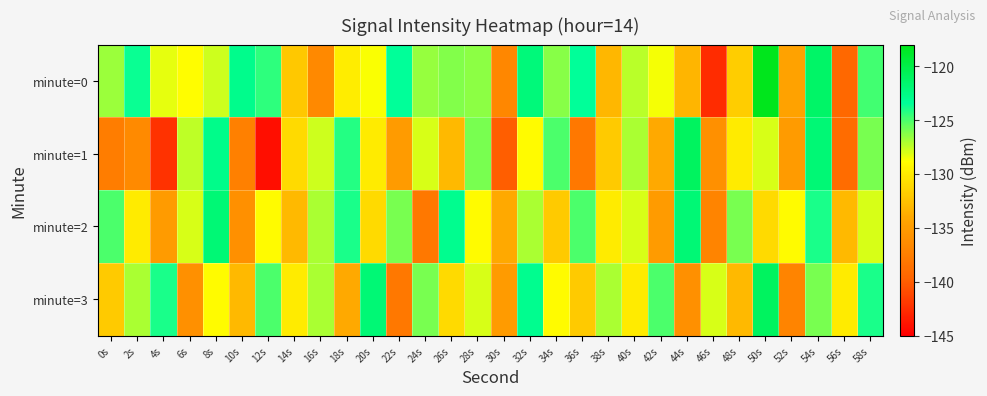

What is the spread (max minus min) of values at 6s?

8.6